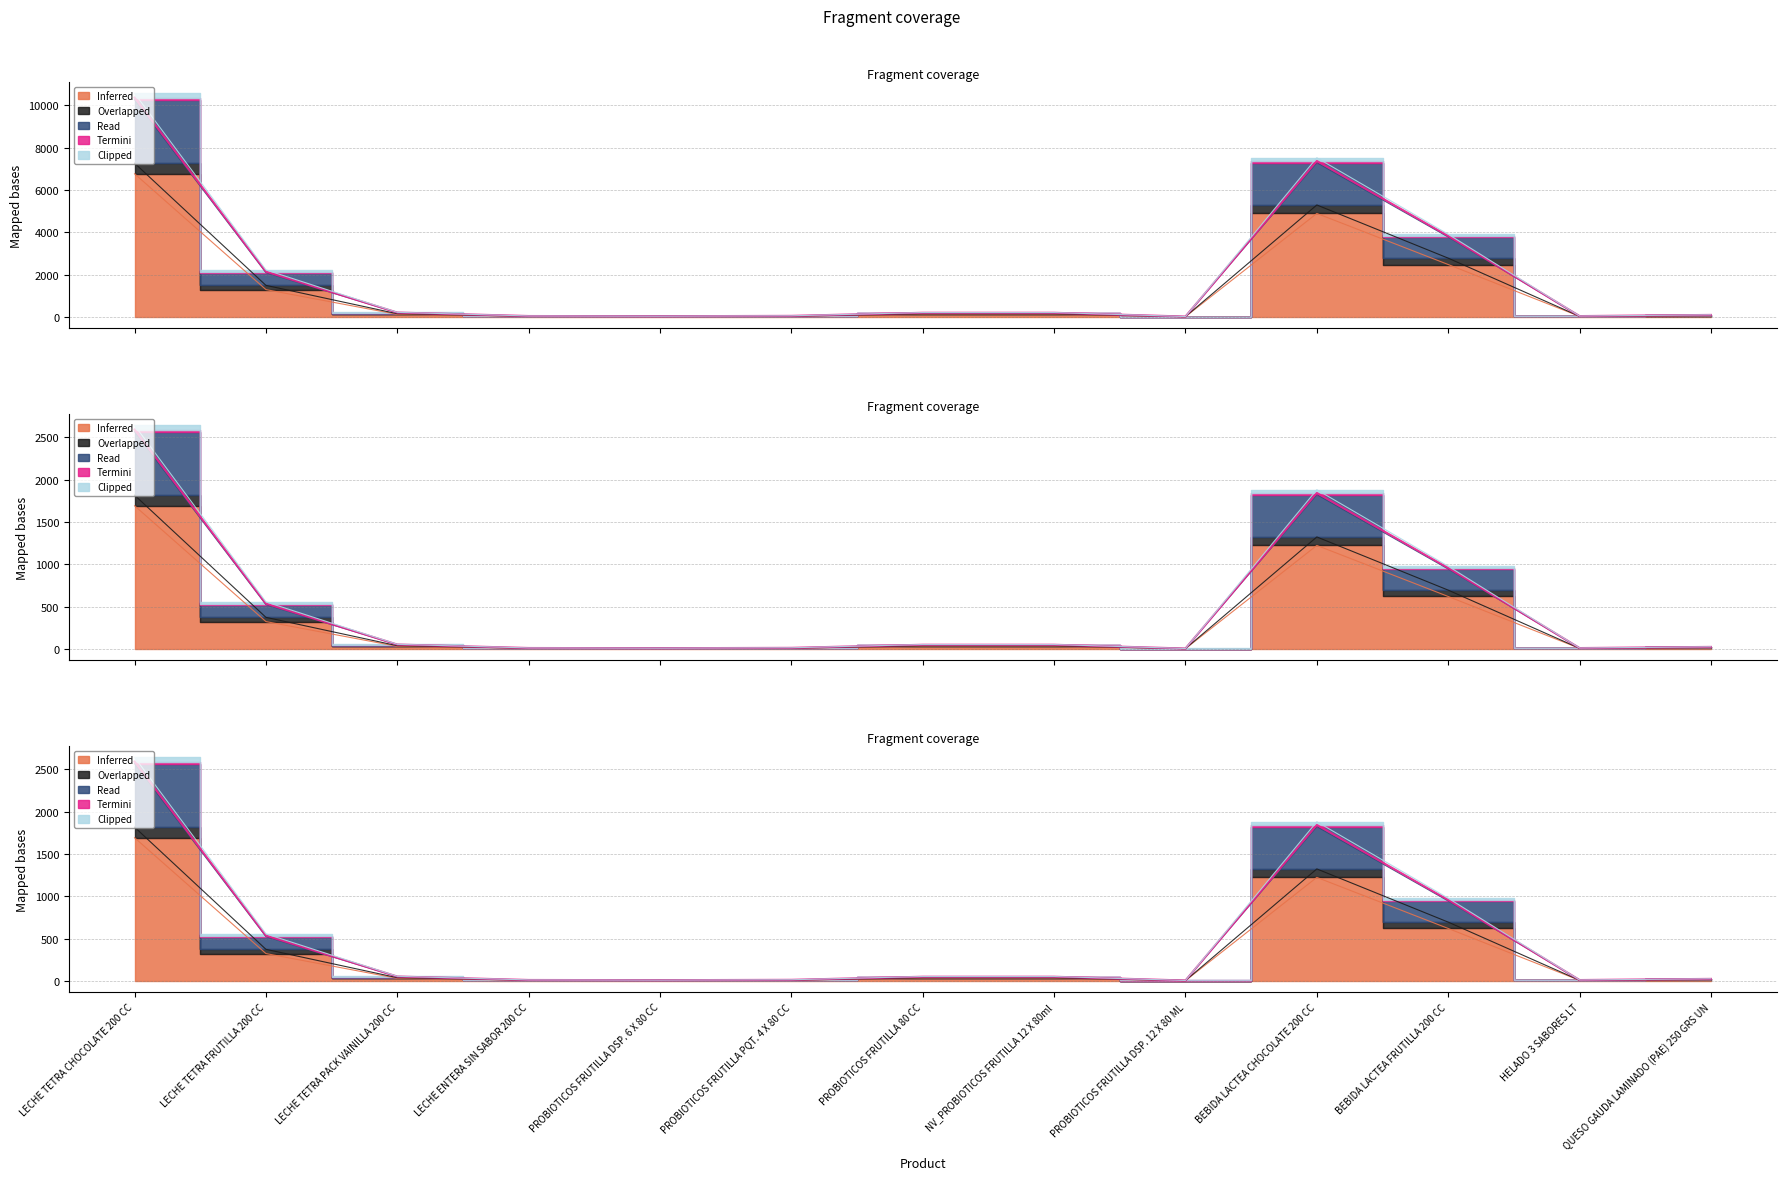

At which category does the chart reach its peak across all series?

LECHE TETRA CHOCOLATE 200 CC